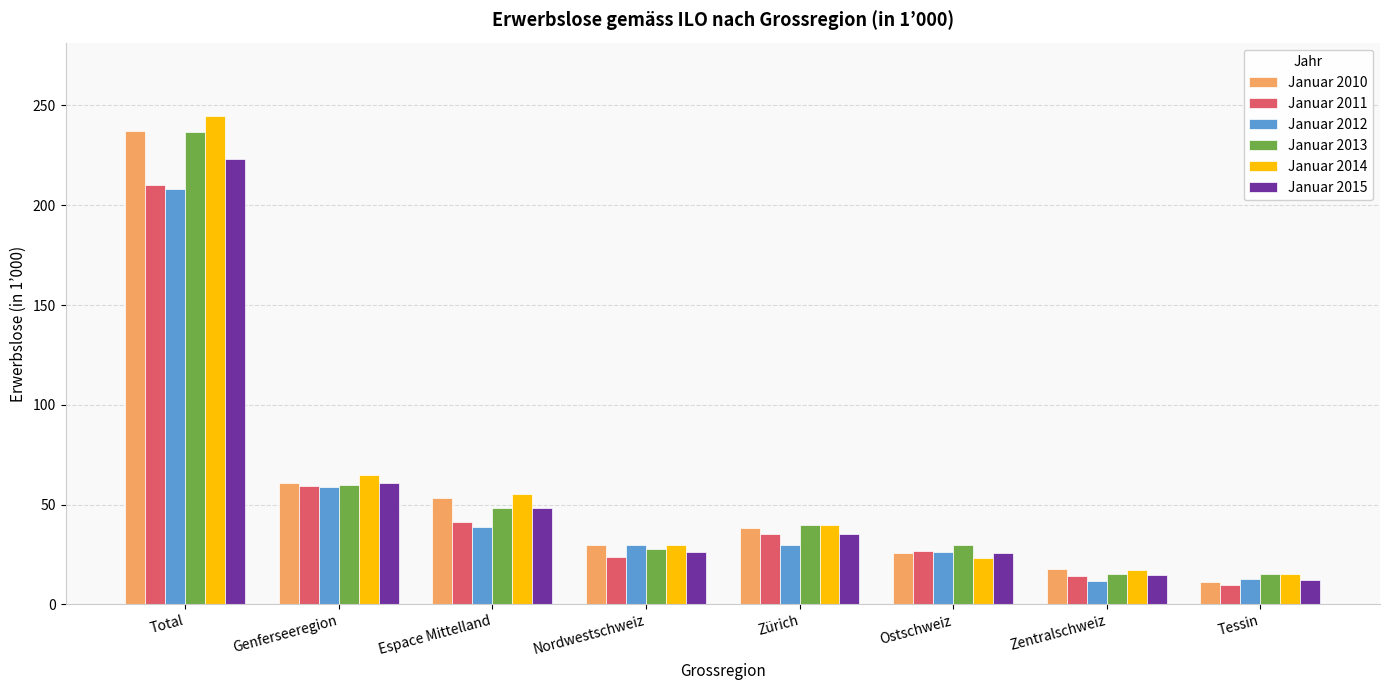

How many data points does each series have?

8